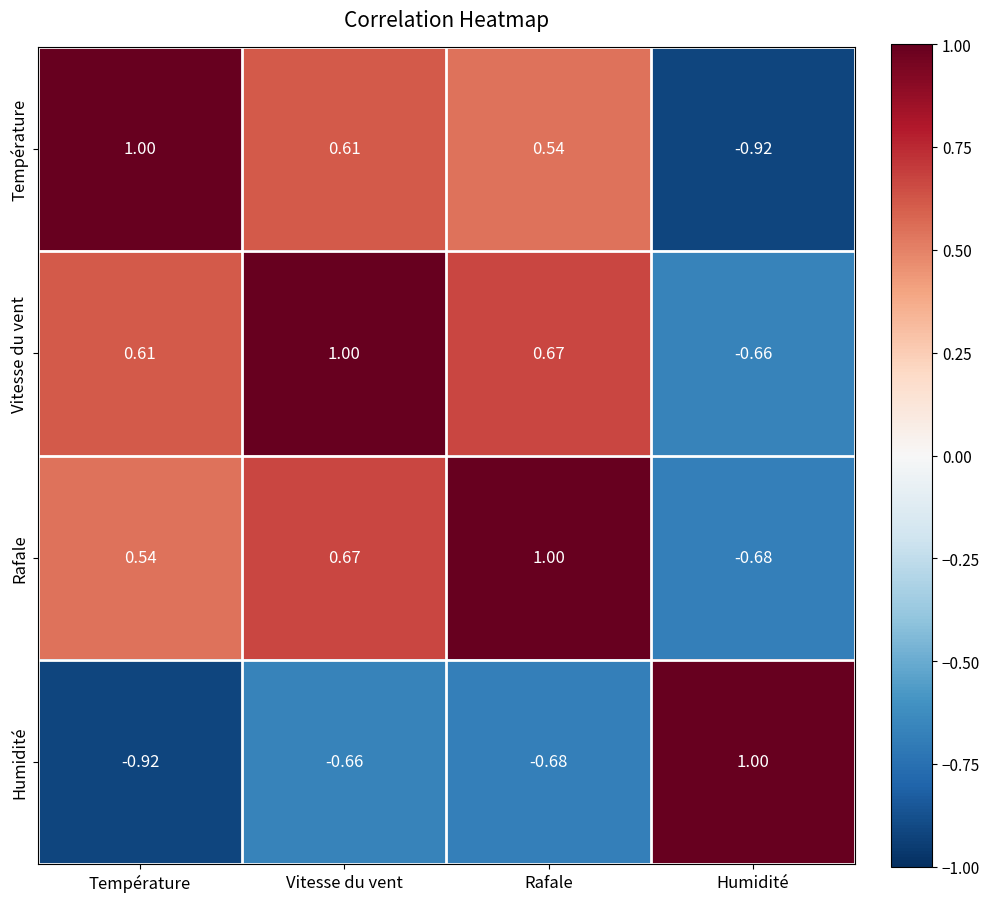

At which label does Humidité reach its peak?

Humidité